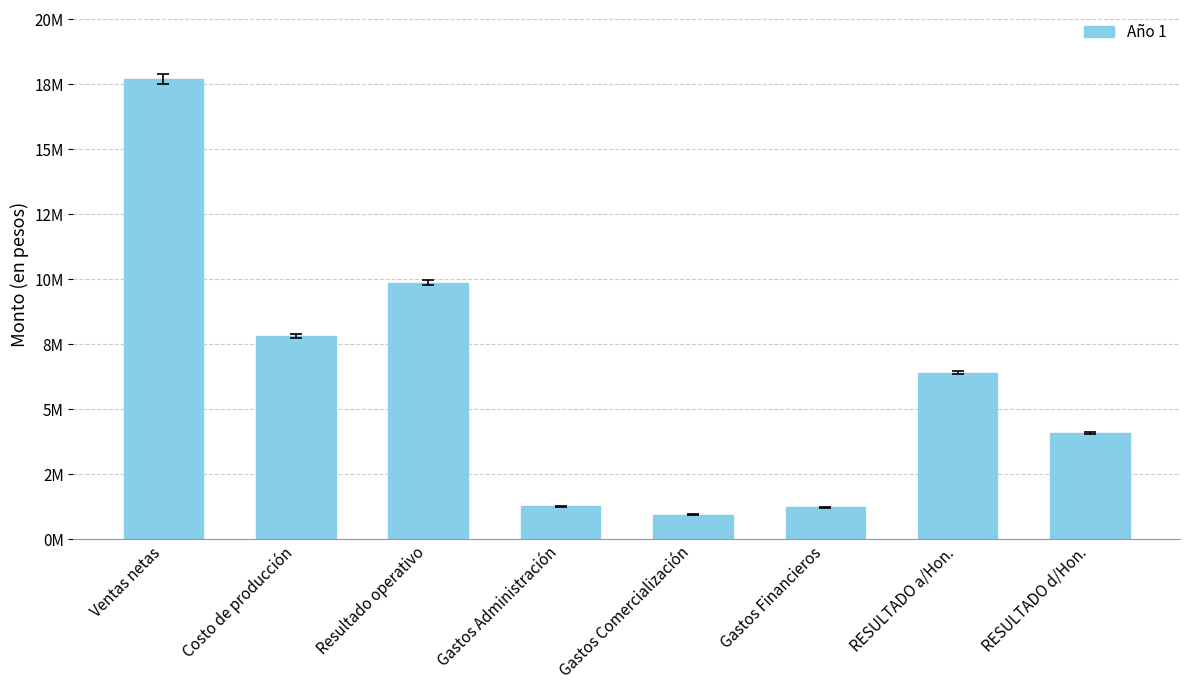

At which label is the value closest to 9323105?

Resultado operativo